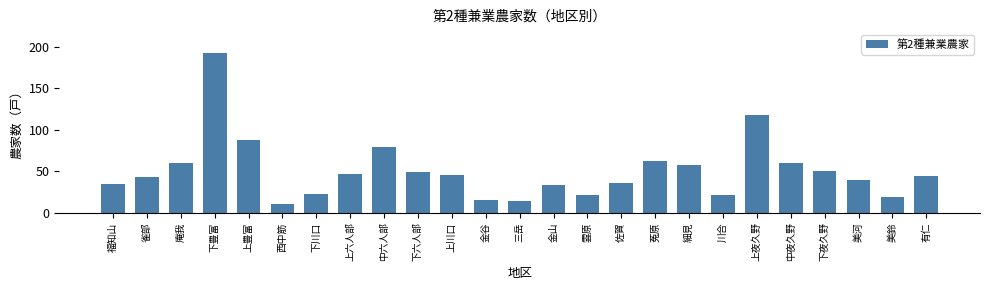

Reading left to right, list all the values displayed in this chart.

福知山=34	雀部=43	庵我=60	下豊富=192	上豊富=87	西中筋=11	下川口=23	上六人部=47	中六人部=79	下六人部=49	上川口=45	金谷=15	三岳=14	金山=33	雲原=21	佐賀=36	菟原=62	細見=57	川合=21	上夜久野=118	中夜久野=60	下夜久野=50	美河=39	美鈴=19	有仁=44